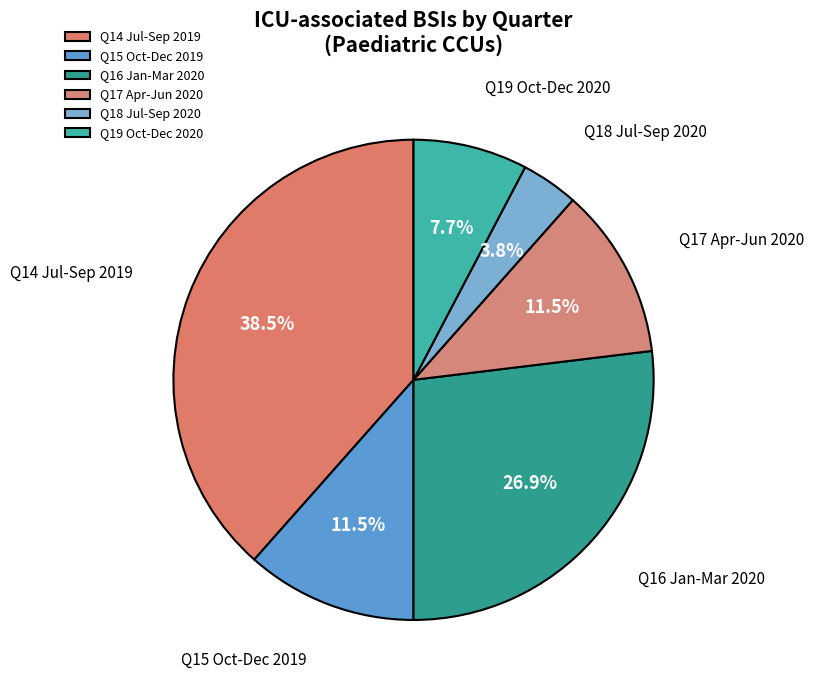

Which slice is the smallest?

Q18 Jul-Sep 2020